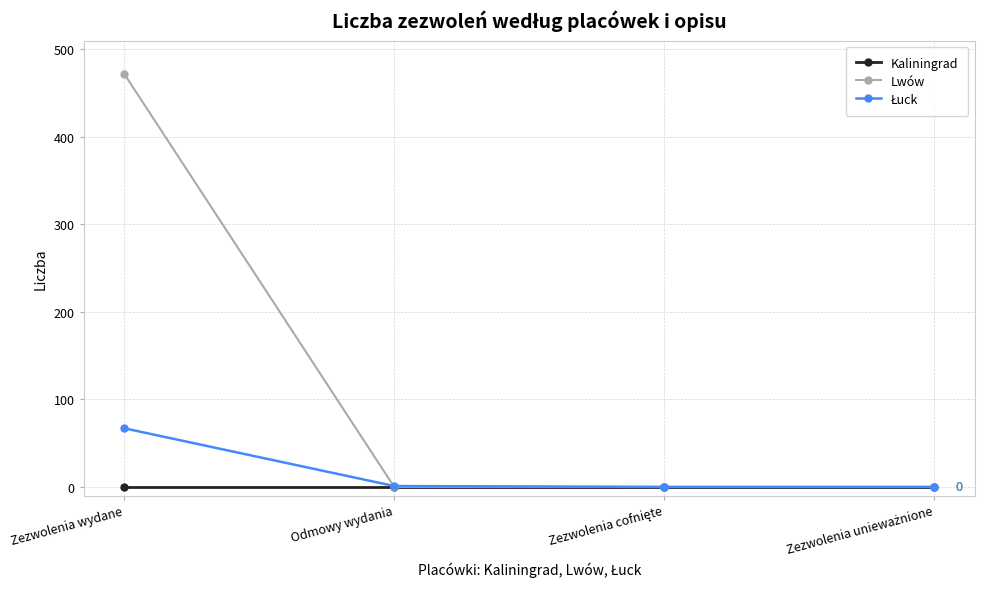

What is the maximum value for Lwów?

472